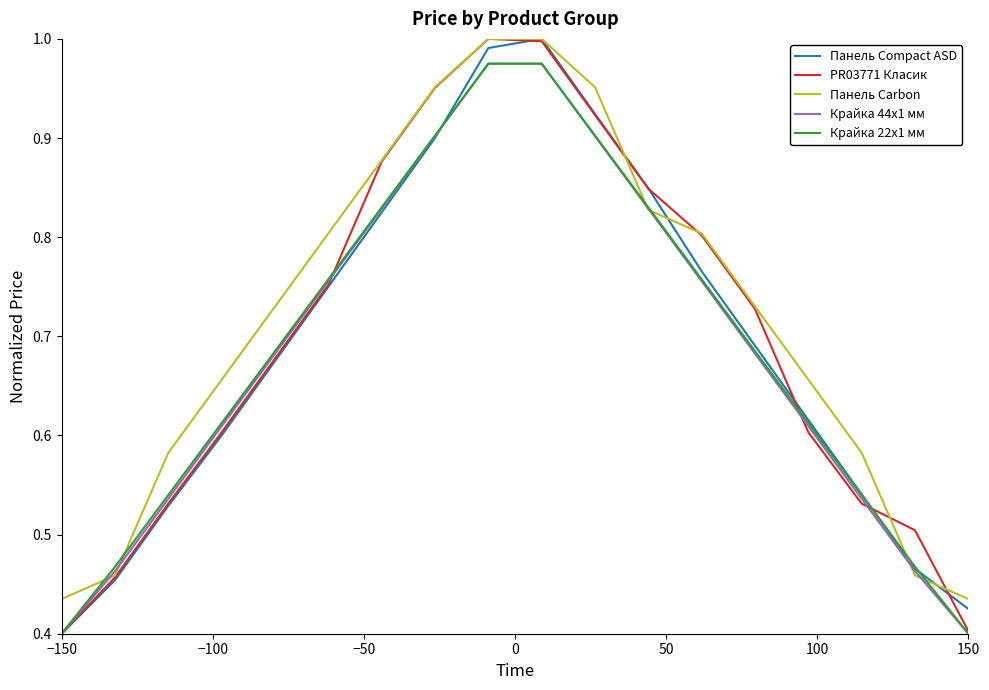

Which series has the largest total across all categories?

Панель Carbon